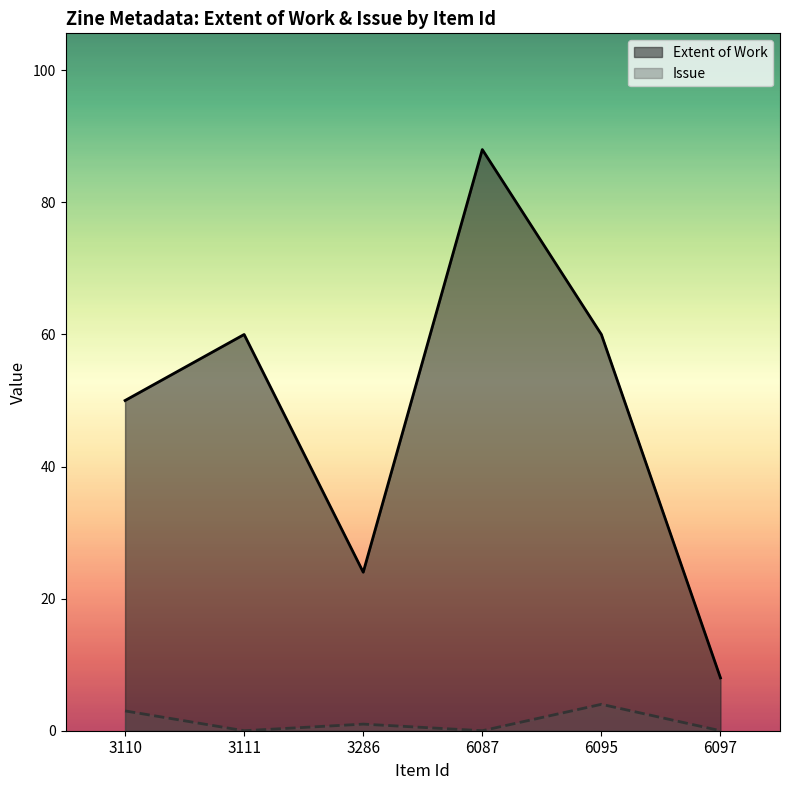

What are all the series names shown in the legend?

Extent of Work, Issue